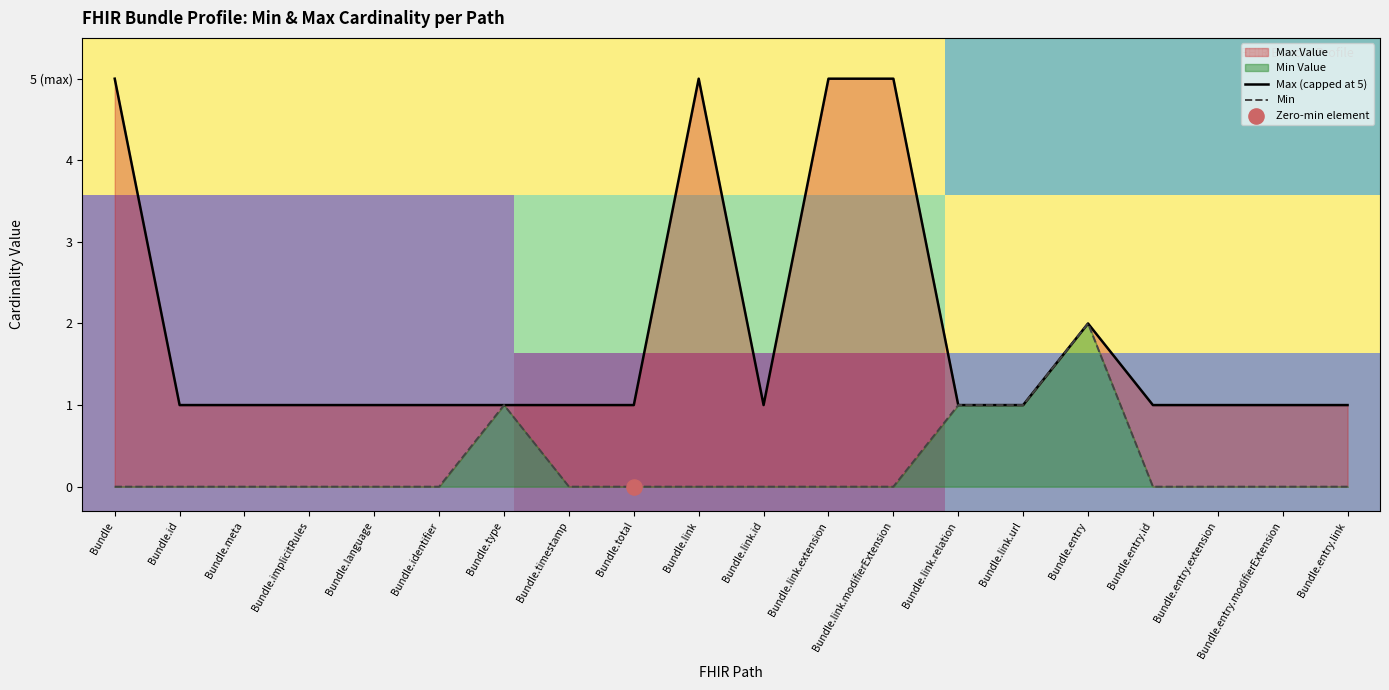

Is the value of Max Value at Bundle.implicitRules greater than the value of Min Value at Bundle.implicitRules?

Yes